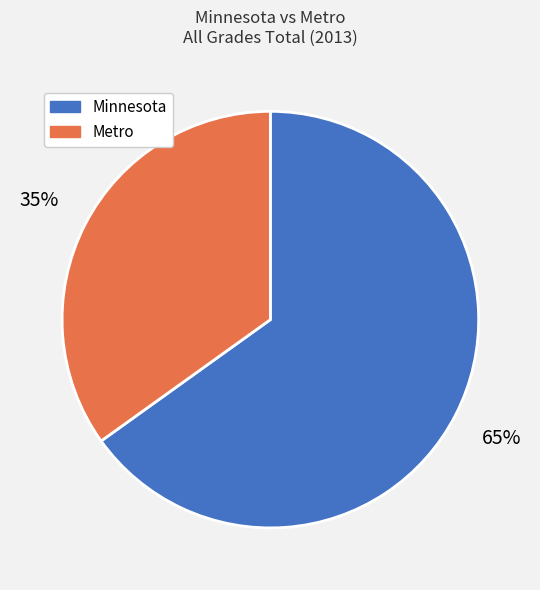

To the nearest percent, what percentage of the pie is Minnesota?

65%